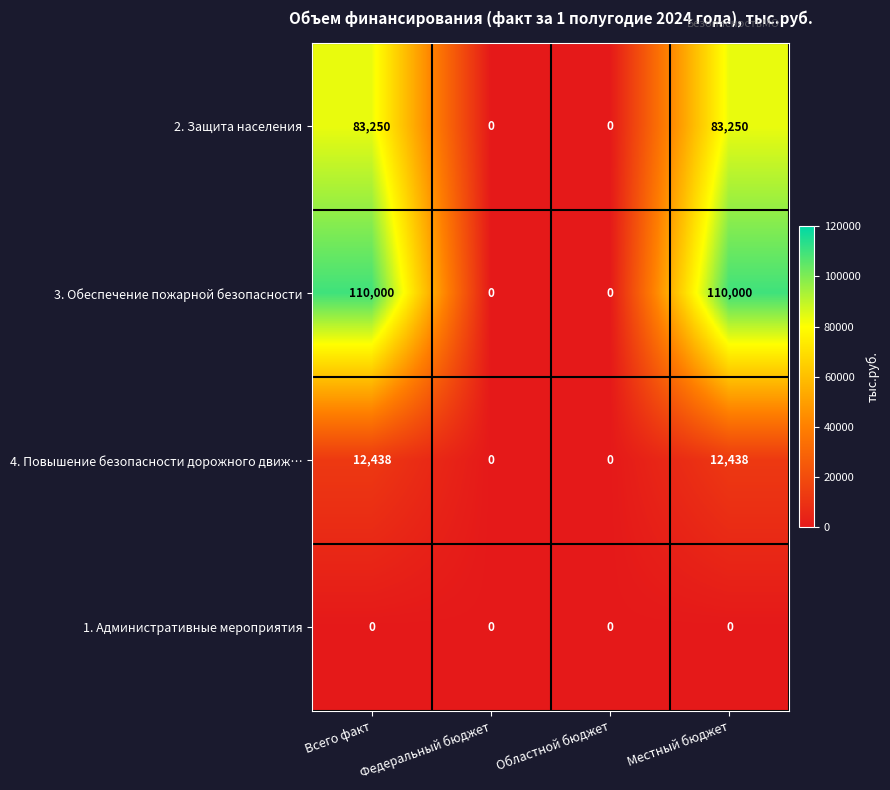

Rank the series at Всего факт from highest to lowest value.

3. Обеспечение пожарной безопасности, 2. Защита населения, 4. Повышение безопасности дорожного движ…, 1. Административные мероприятия